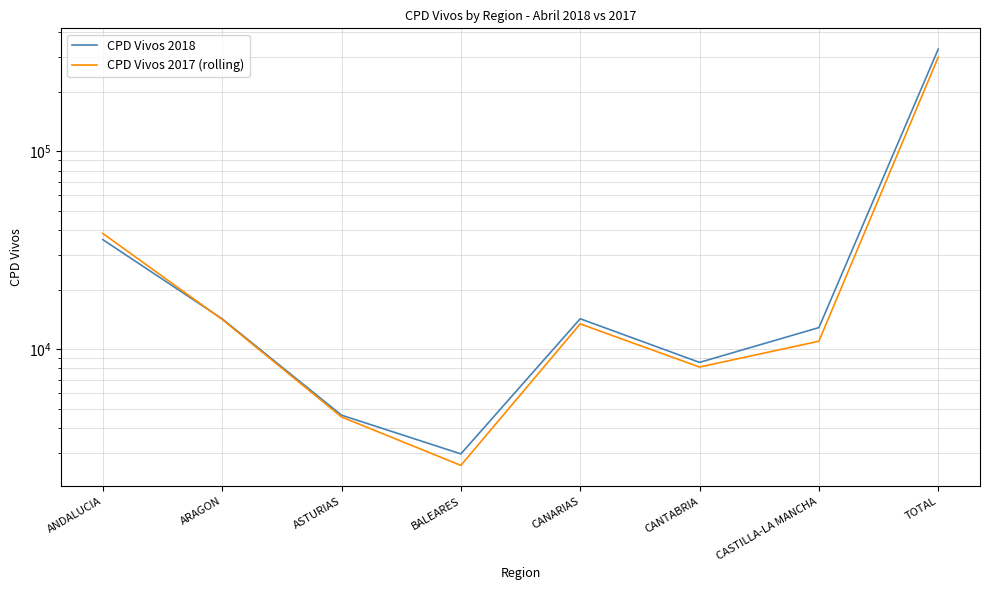

Which series changed the most between ARAGON and CASTILLA-LA MANCHA?

CPD Vivos 2017 (rolling)